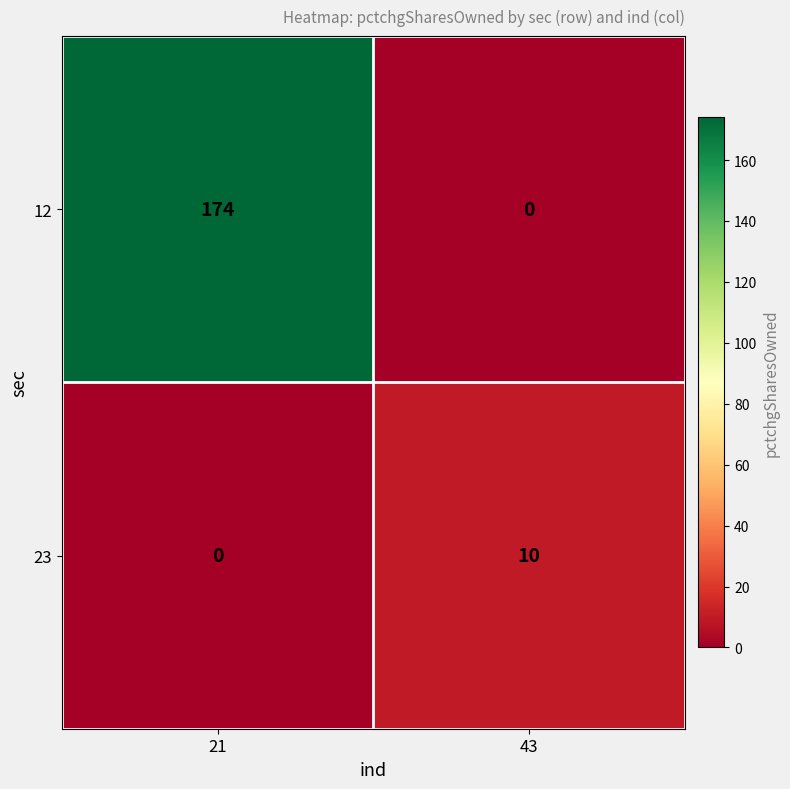

What is the spread (max minus min) of values at 43?

10